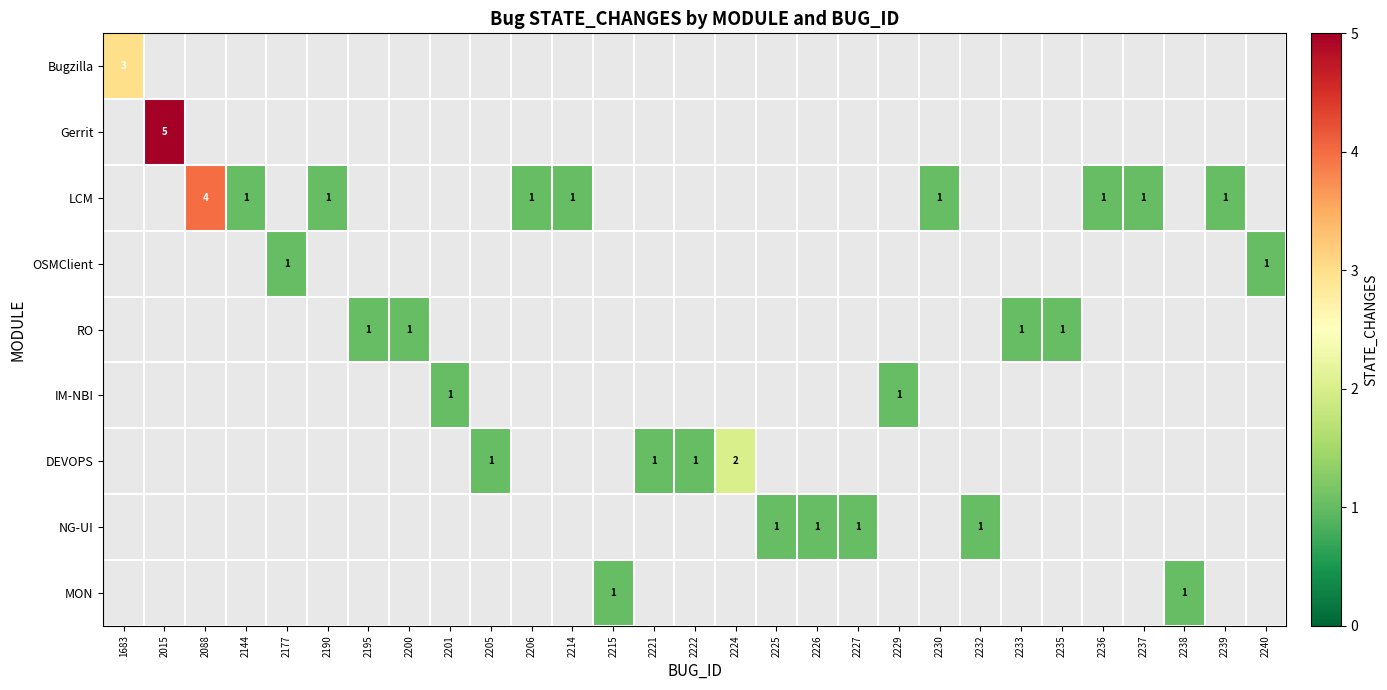

The value of LCM at 2214 is 2. True or false?

False